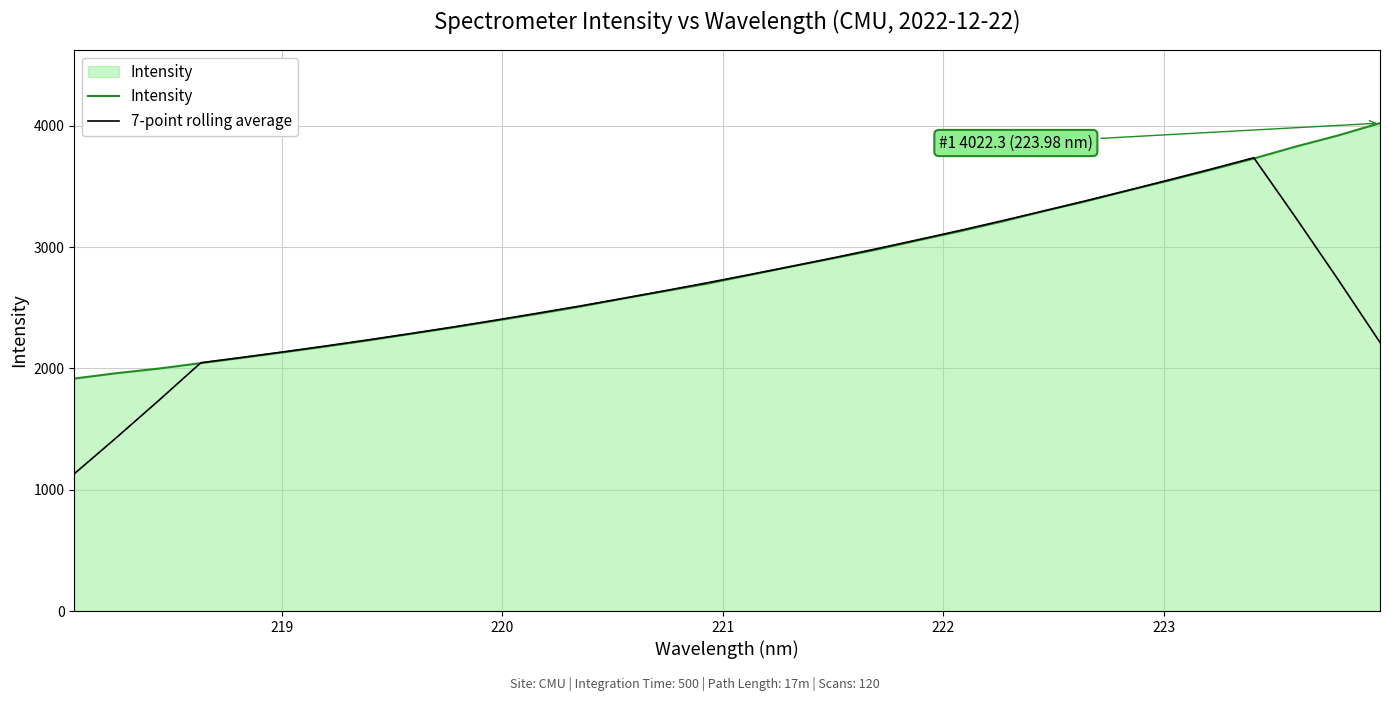

How many lines are shown in the chart?

2